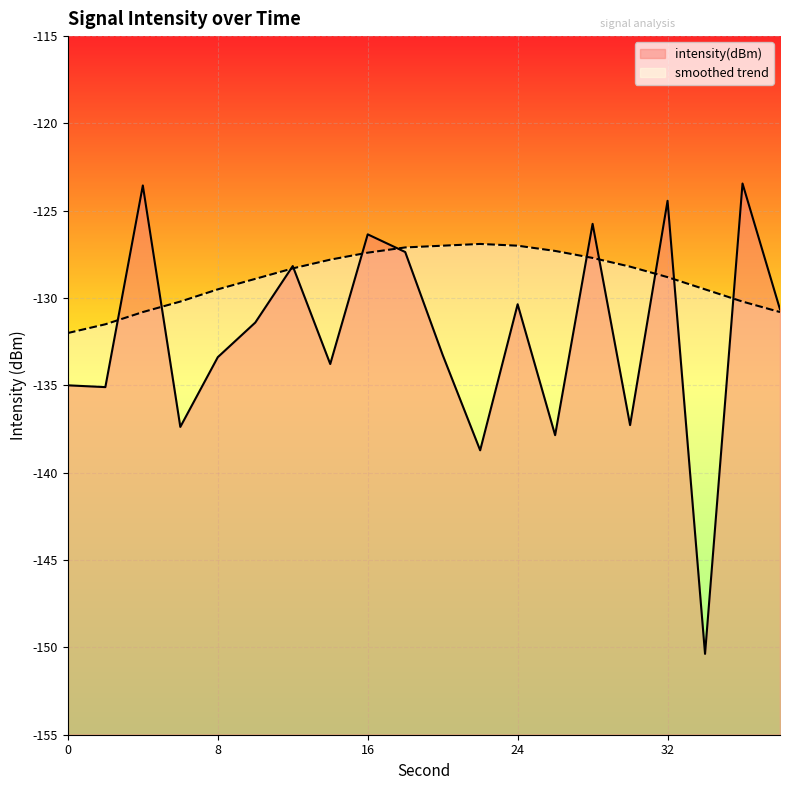

True or false: intensity(dBm) and smoothed cross at least once.

True